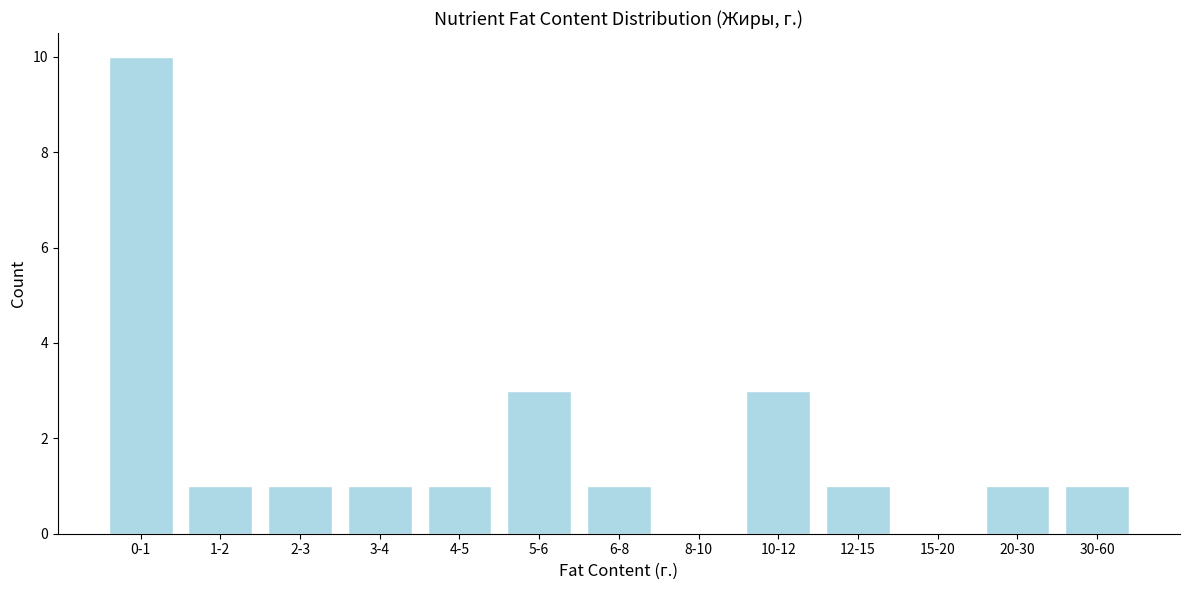

Reading left to right, transcribe all the data shown in this chart.

0-1=10	1-2=1	2-3=1	3-4=1	4-5=1	5-6=3	6-8=1	8-10=0	10-12=3	12-15=1	15-20=0	20-30=1	30-60=1